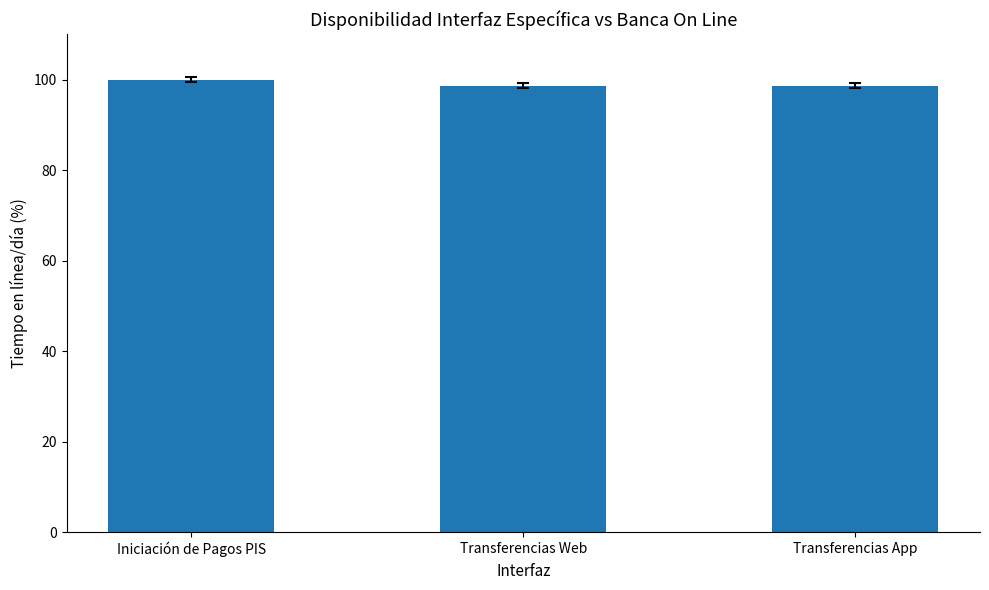

What is the label of the 3rd bar from the left?

Transferencias App